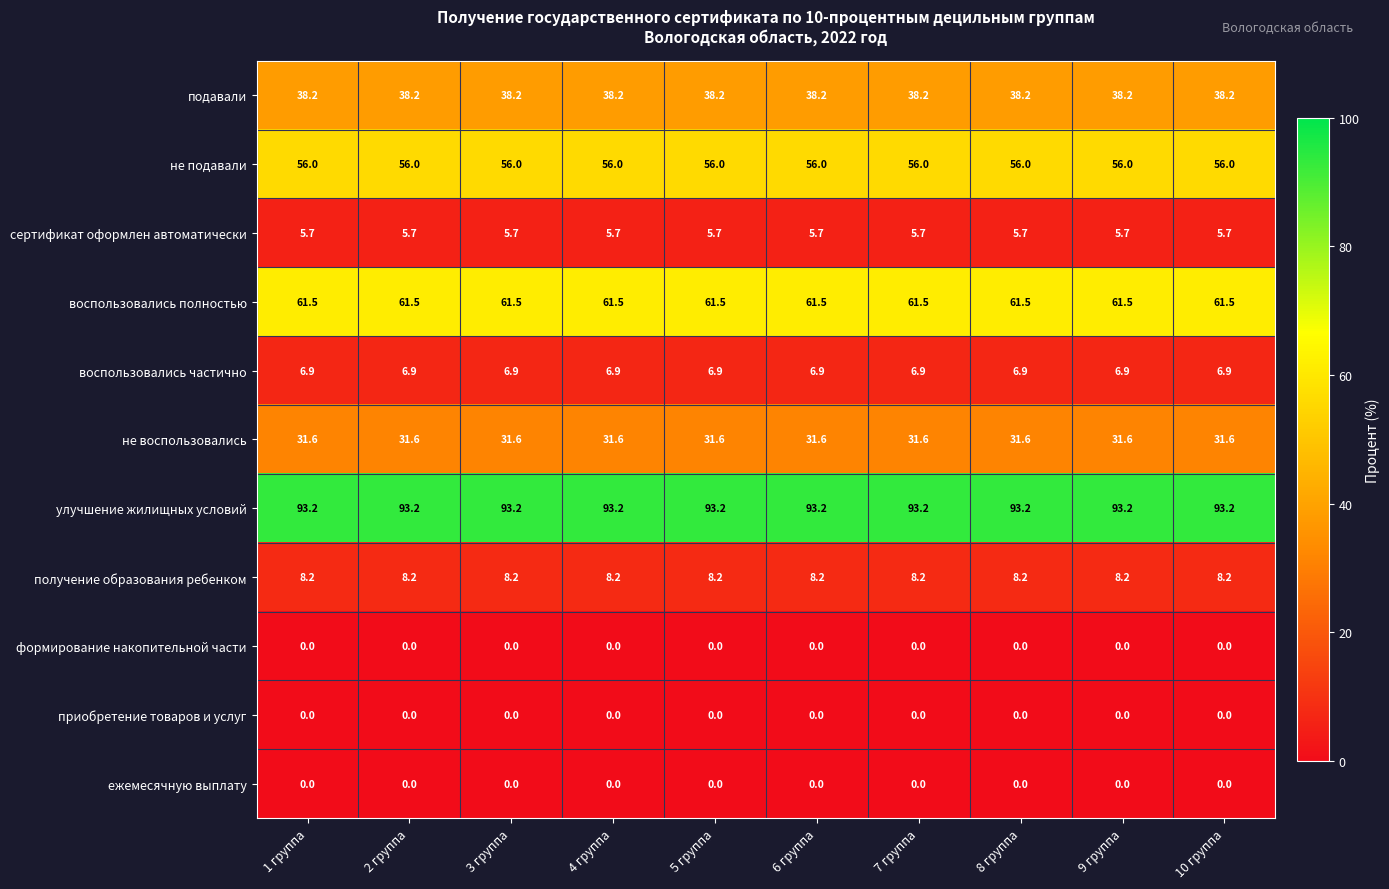

Read the не подавали value at 10 группа.

56.0